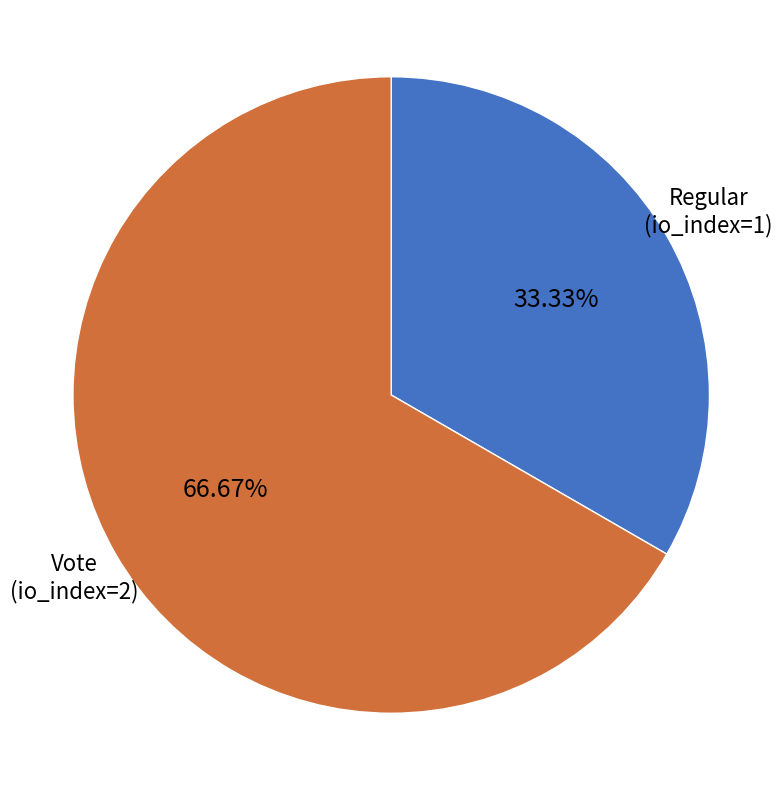

Which category has the biggest portion of the pie?

Vote